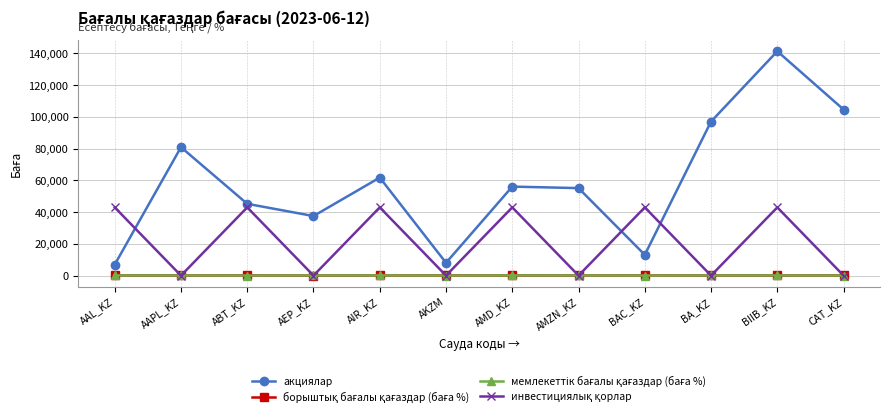

What is the difference between the maximum and minimum values in the акциялар series?

134443.4